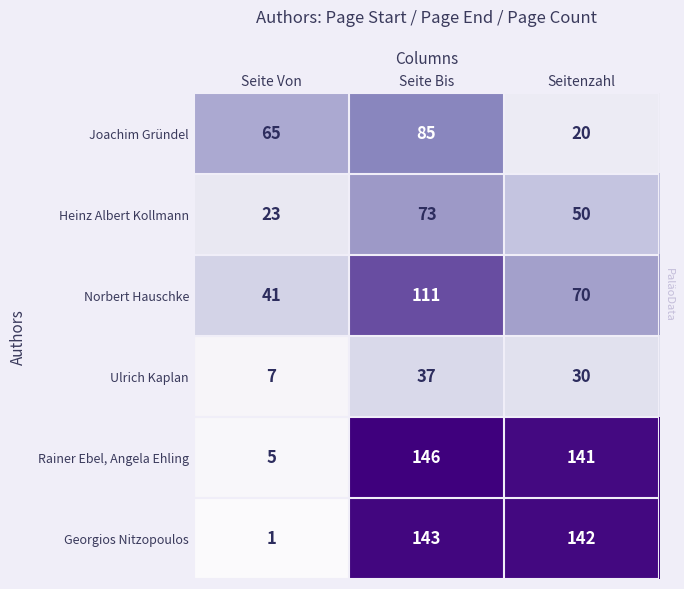

What is the minimum value for Ulrich Kaplan?

7